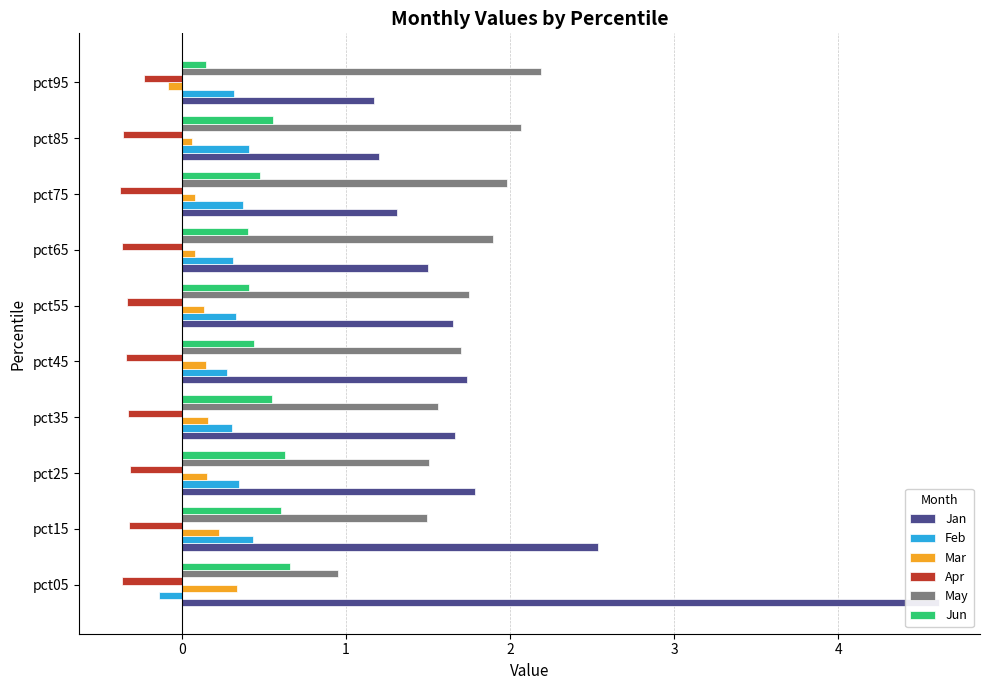

Does the chart contain stacked bars?

No